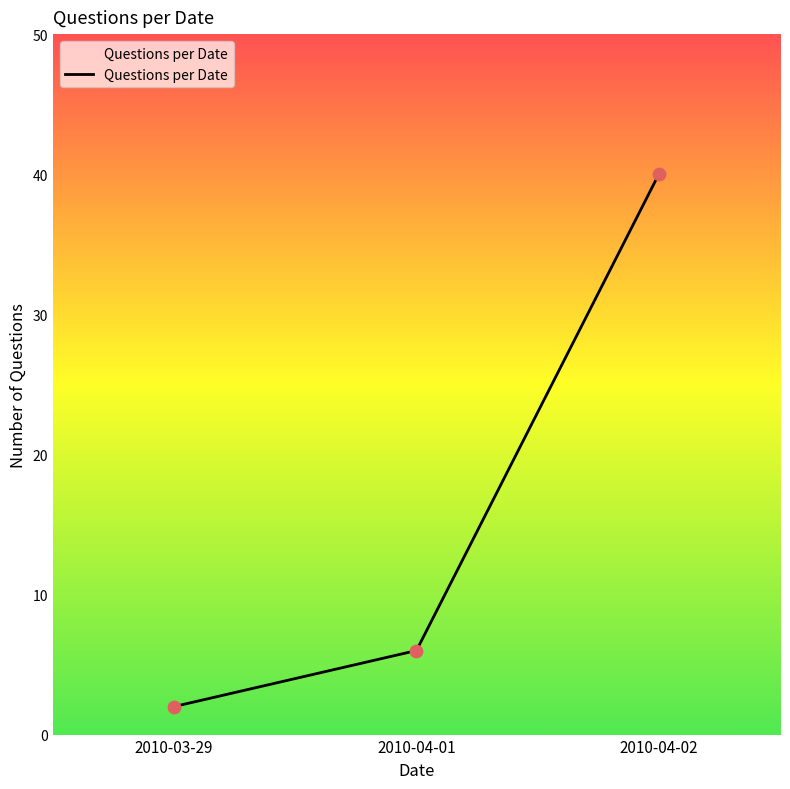

Approximately how many times larger is the value at 2010-03-29 compared to 2010-04-01?

0.3